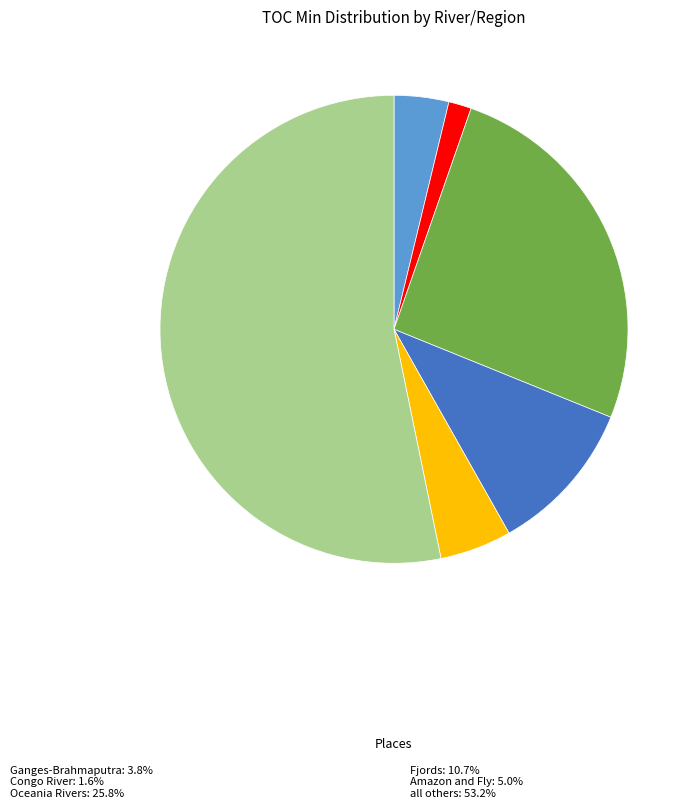

Does any single category account for the majority?

Yes